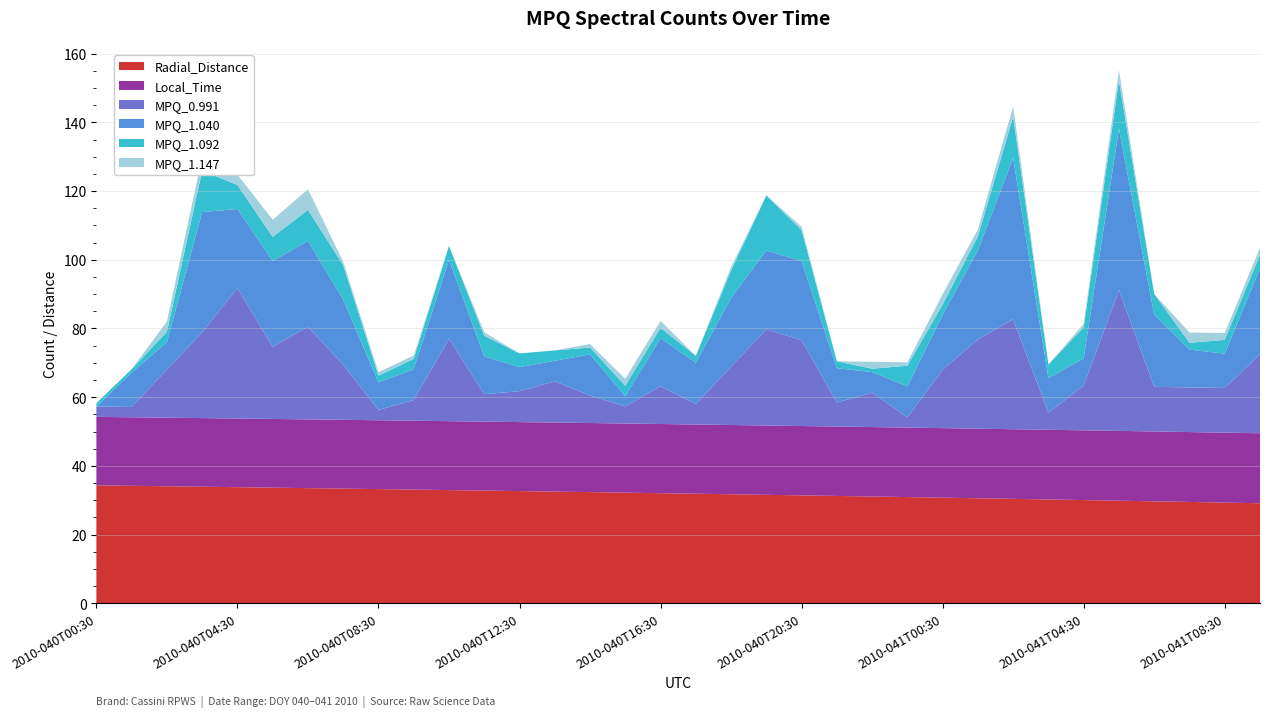

Reading right to left, list all the values displayed in this chart.

Radial_Distance: 29.1	29.3	29.5	29.7	29.9	30.0	30.2	30.4	30.6	30.7	30.9	31.1	31.2	31.4	31.6	31.7	31.9	32.0	32.2	32.4	32.5	32.7	32.8	33.0	33.1	33.2	33.4	33.5	33.7	33.8	33.9	34.1	34.2	34.3
Local_Time: 20.4	20.4	20.3	20.3	20.3	20.3	20.3	20.3	20.3	20.2	20.2	20.2	20.2	20.2	20.2	20.2	20.2	20.1	20.1	20.1	20.1	20.1	20.1	20.1	20.1	20.0	20.0	20.0	20.0	20.0	20.0	20.0	20.0	19.9
MPQ_0.991: 23.0	13.0	13.0	13.0	41.0	13.0	5.0	32.0	26.0	17.0	3.0	10.0	7.0	25.0	28.0	17.0	6.0	11.0	5.0	8.0	12.0	9.0	8.0	24.0	6.0	3.0	16.0	27.0	21.0	38.0	25.0	14.0	3.0	3.0
MPQ_1.040: 25.0	10.0	11.0	21.0	47.0	8.0	10.0	47.0	26.0	16.0	9.0	6.0	10.0	23.0	23.0	20.0	12.0	14.0	3.0	12.0	6.0	7.0	11.0	23.0	9.0	8.0	19.0	25.0	25.0	23.0	35.0	8.0	10.0	0.0
MPQ_1.092: 4.0	4.0	2.0	6.0	14.0	9.0	4.0	12.0	4.0	3.0	6.0	1.0	2.0	9.0	16.0	8.0	2.0	3.0	3.0	2.0	3.0	4.0	6.0	4.0	3.0	2.0	10.0	9.0	7.0	7.0	12.0	3.0	1.0	1.0
MPQ_1.147: 2.0	2.0	3.0	0.0	3.0	1.0	0.0	3.0	2.0	3.0	1.0	2.0	0.0	1.0	0.0	1.0	0.0	2.0	2.0	1.0	0.0	0.0	1.0	0.0	1.0	1.0	1.0	6.0	5.0	3.0	4.0	3.0	0.0	0.0